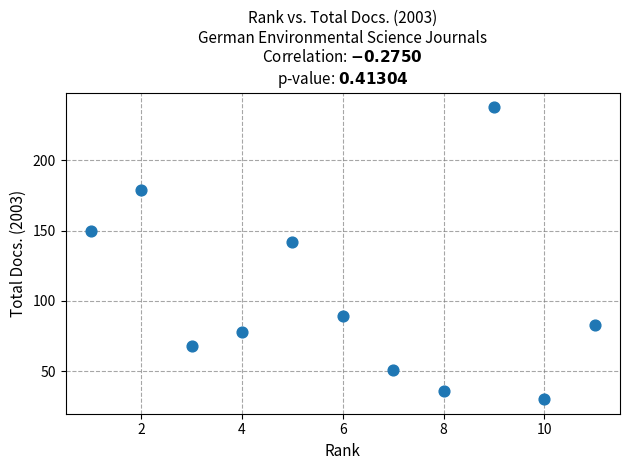

What Y value in the scatter plot is closest to 134?

142